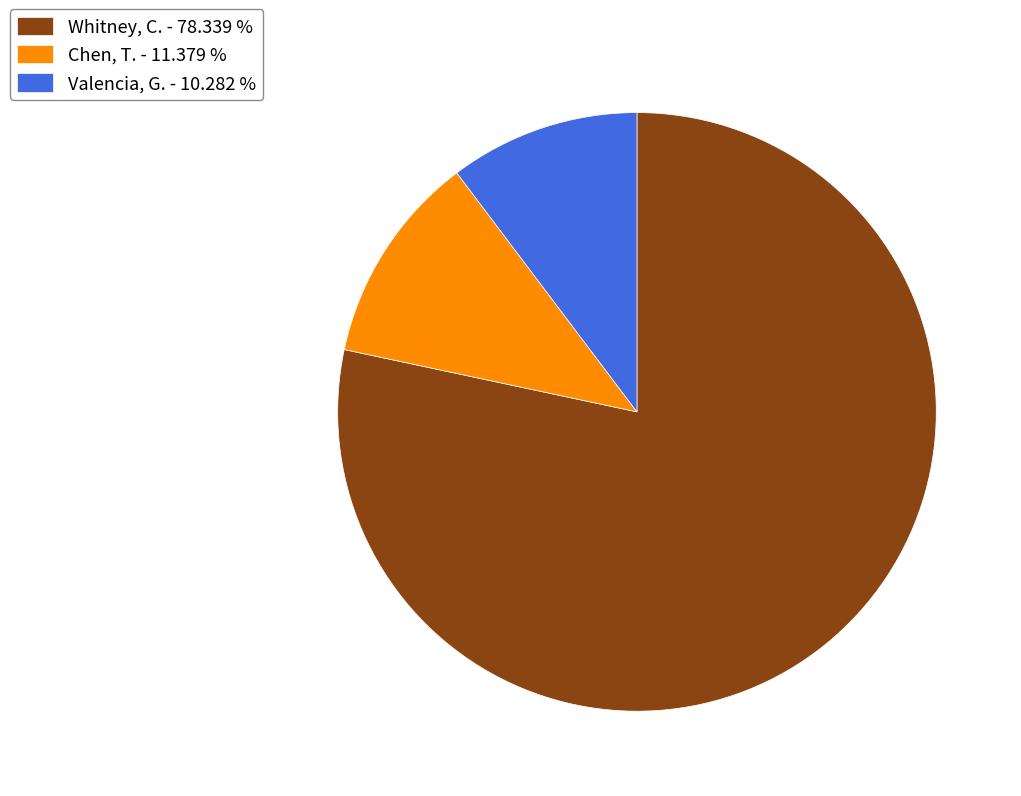

Do Valencia, G. - 10.282 % and Chen, T. - 11.379 % together represent more than half of the pie?

No